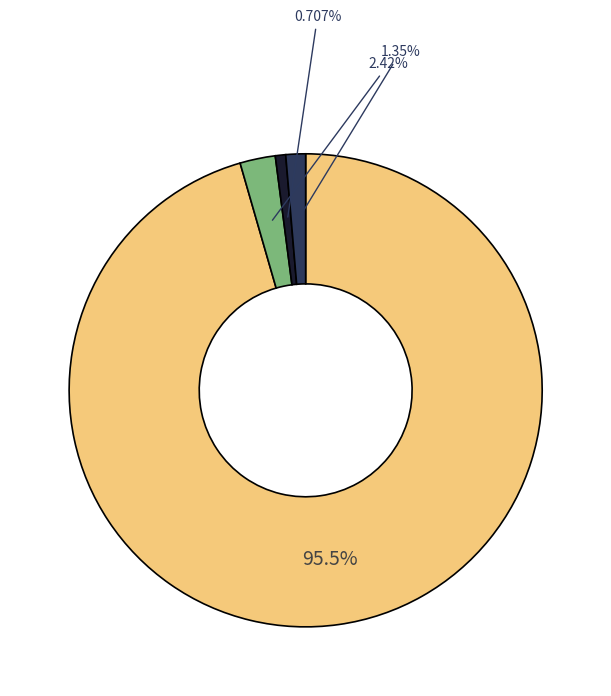

Is there a majority slice in this chart?

Yes